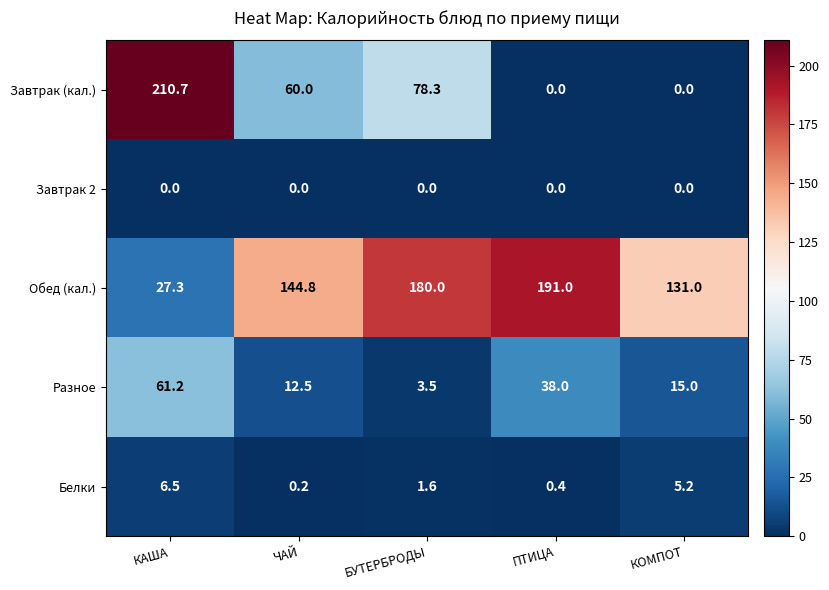

True or false: Белки has a value of 6.5 at КАША.

True